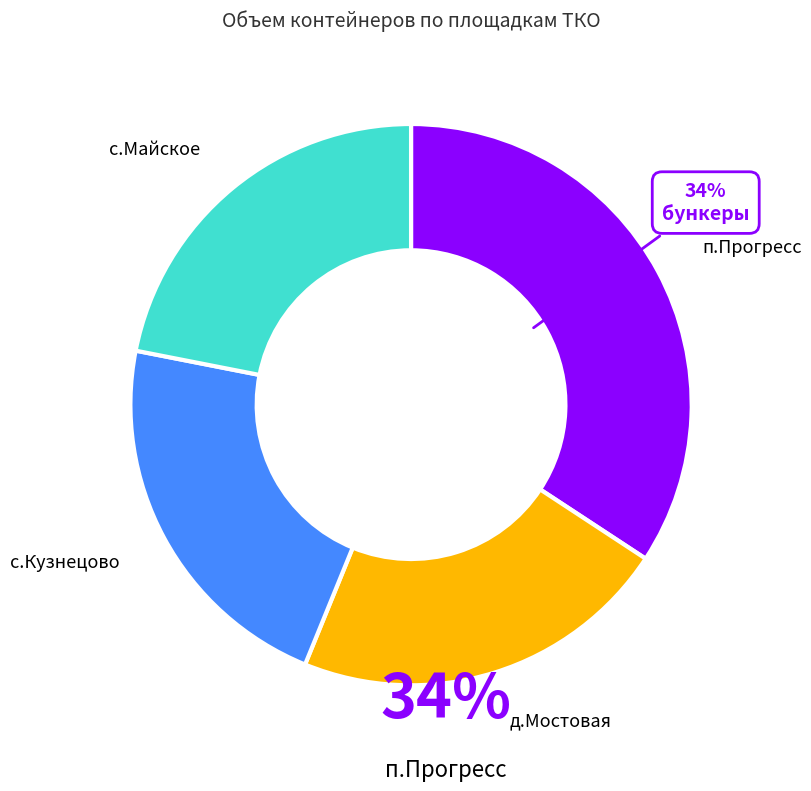

Is there a majority slice in this chart?

No